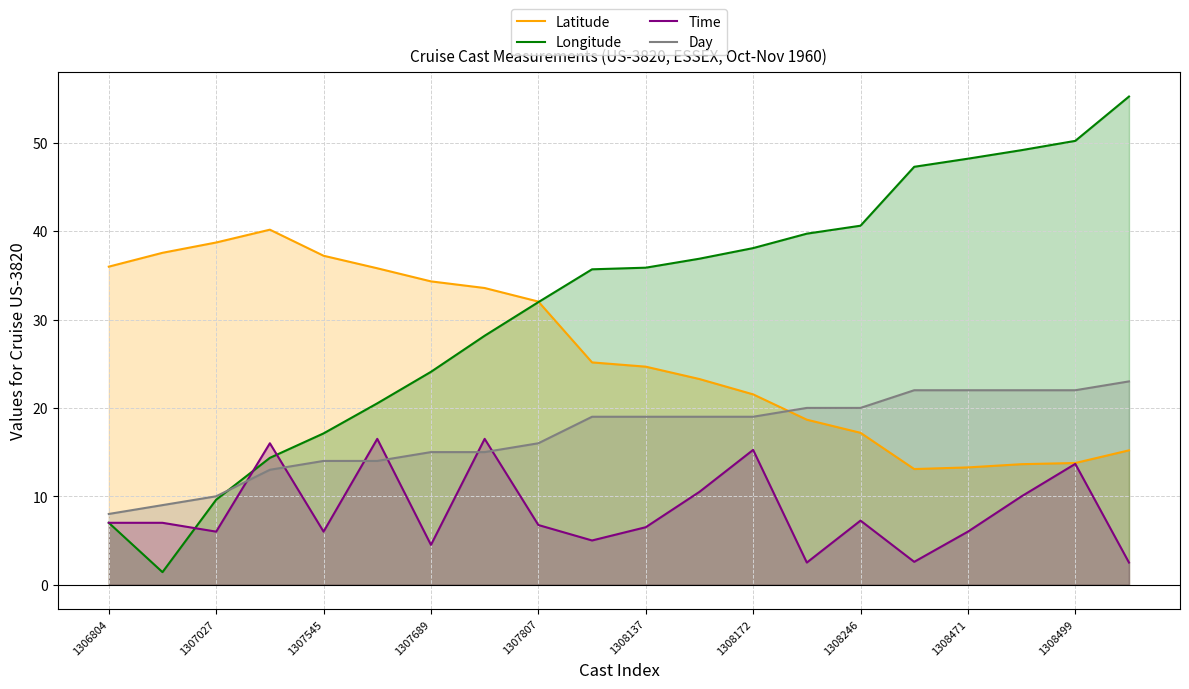

What is the maximum value for Longitude?

55.2